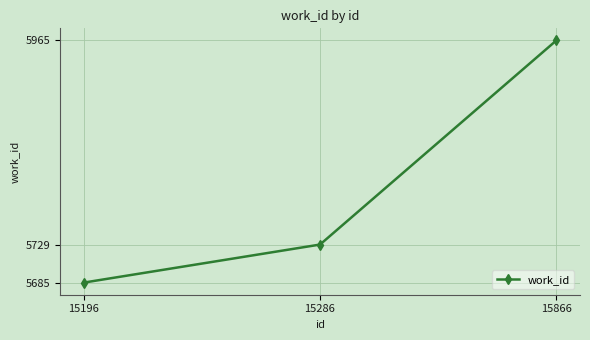

Reading left to right, extract all data points from this chart.

15196=5685	15286=5729	15866=5965